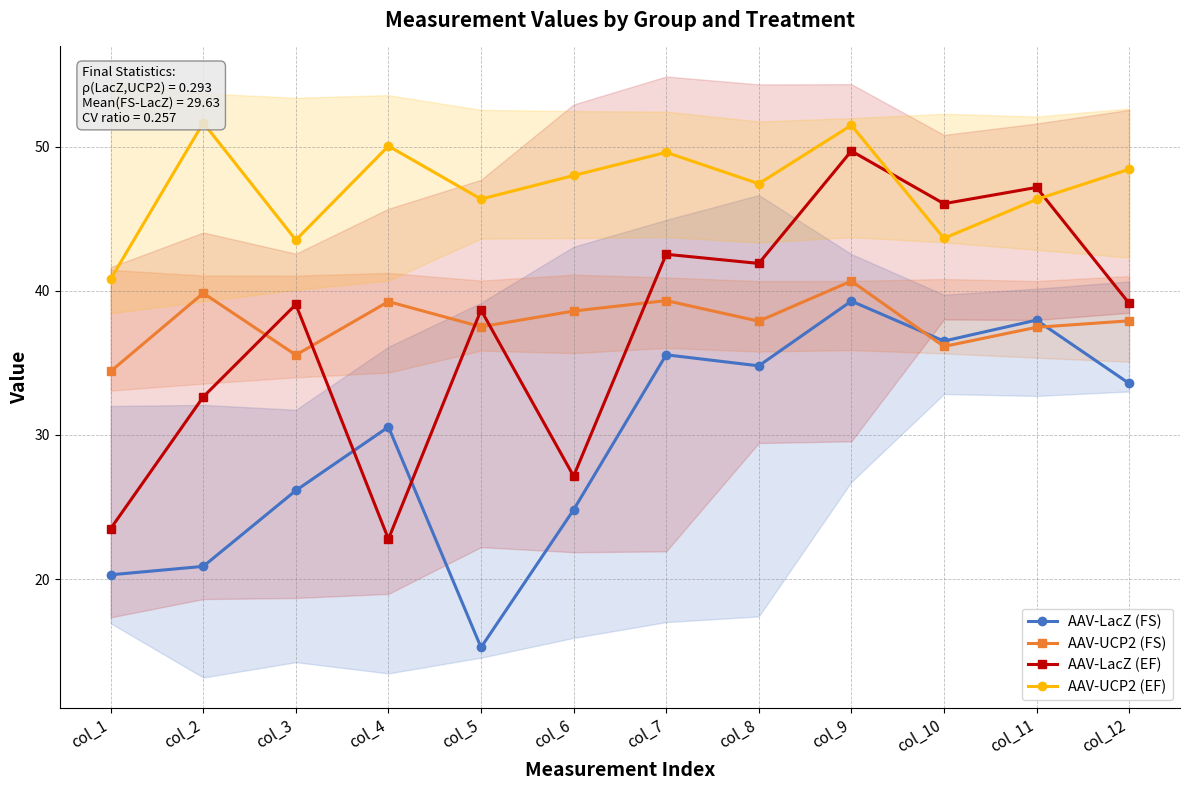

How many times do AAV-UCP2 (FS) and AAV-LacZ (FS) cross each other?

2